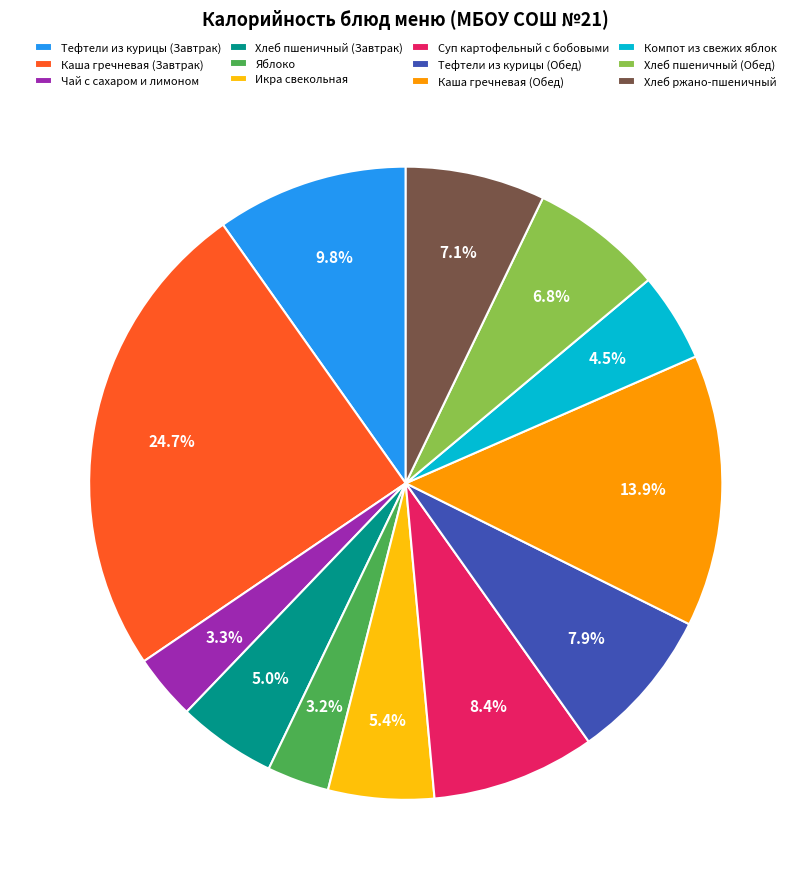

To the nearest percent, what portion does Хлеб ржано-пшеничный represent?

7%